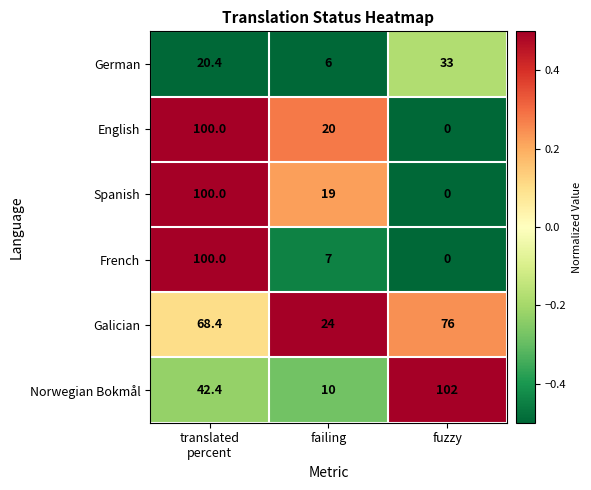

Rank the series at failing from highest to lowest value.

Galician, English, Spanish, Norwegian Bokmål, French, German